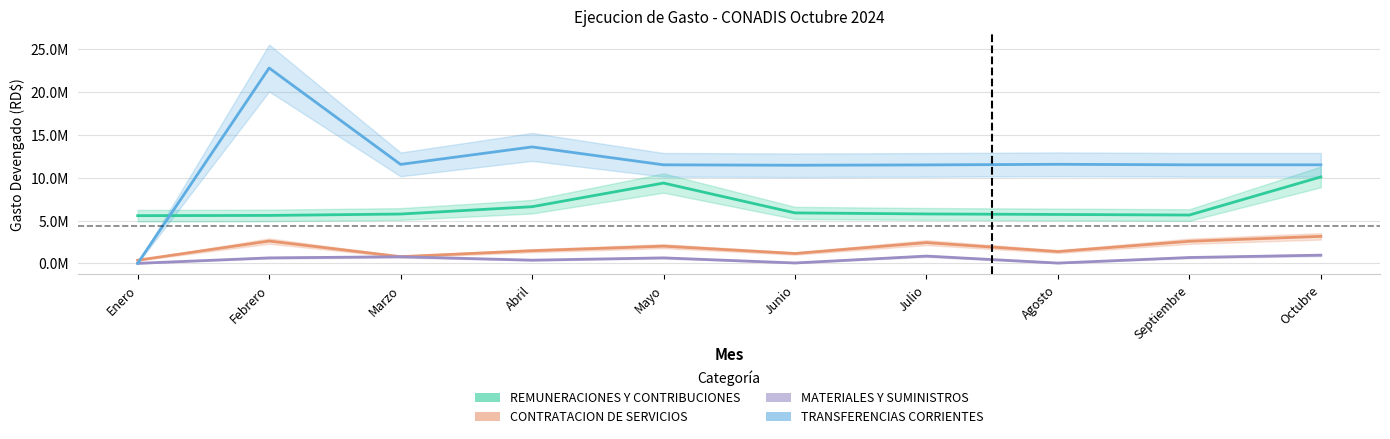

Between Septiembre and Febrero, which is larger?

Septiembre